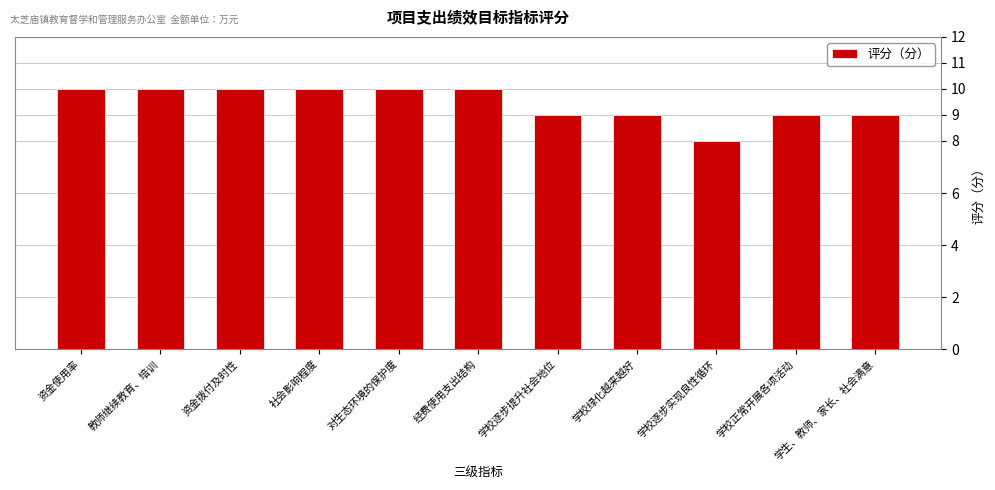

How many distinct data groups are displayed?

1